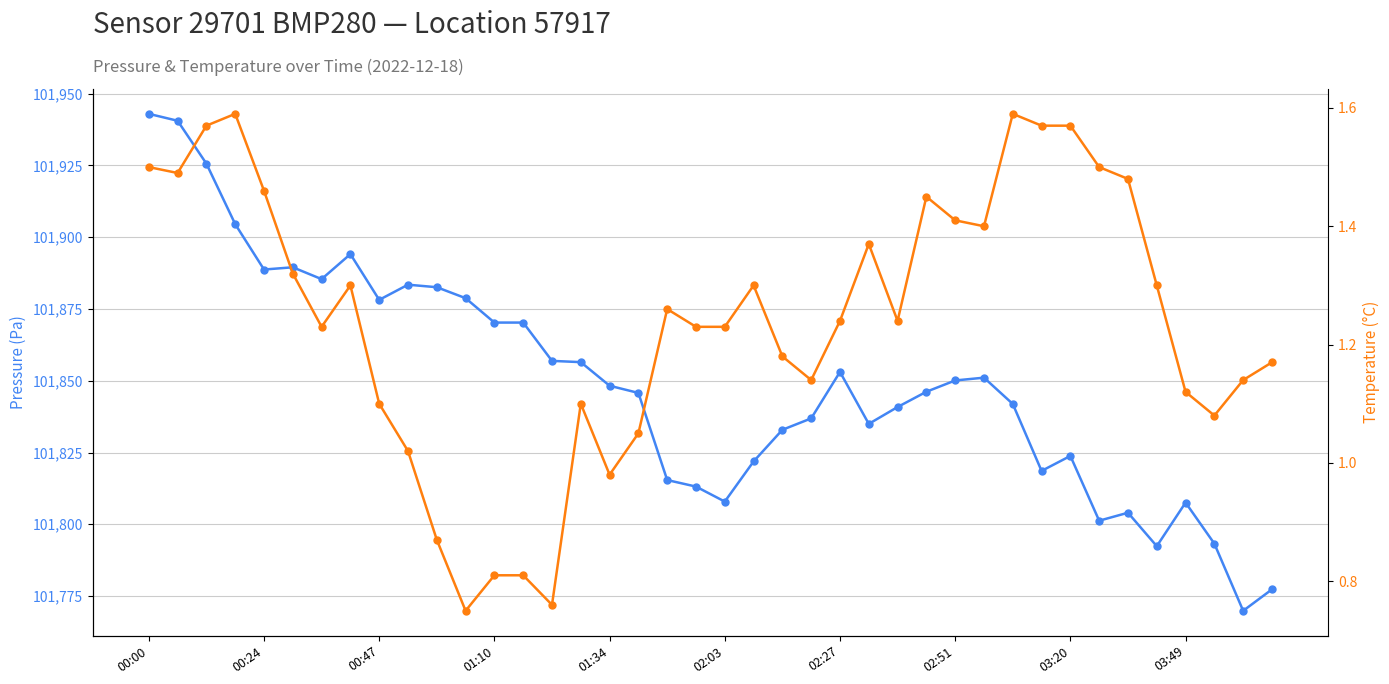

Between 01:34 and 17, which series saw the biggest shift?

pressure